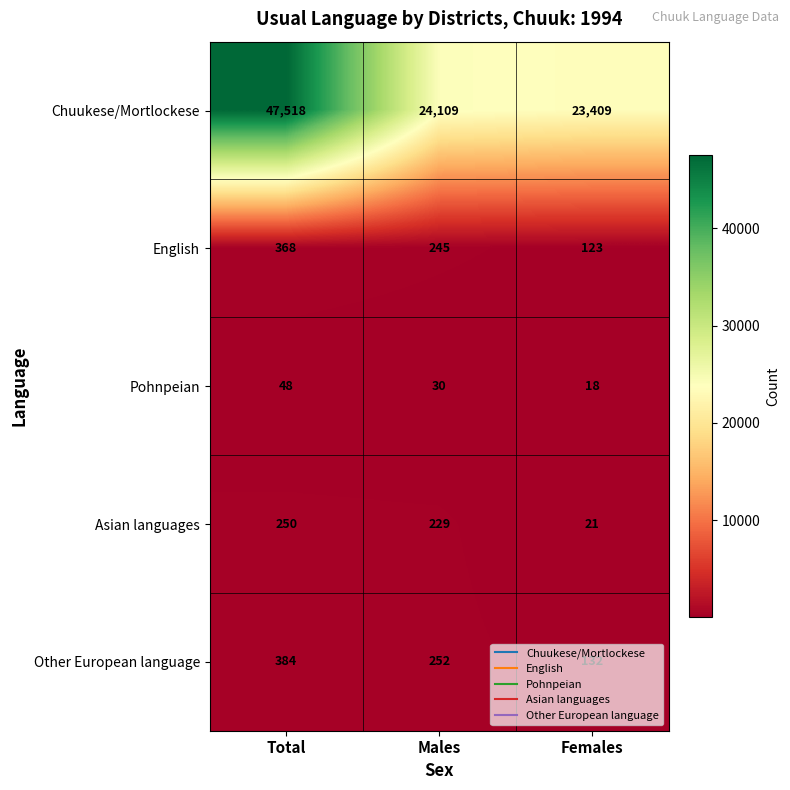

Which series has the widest spread of values?

Chuukese/Mortlockese